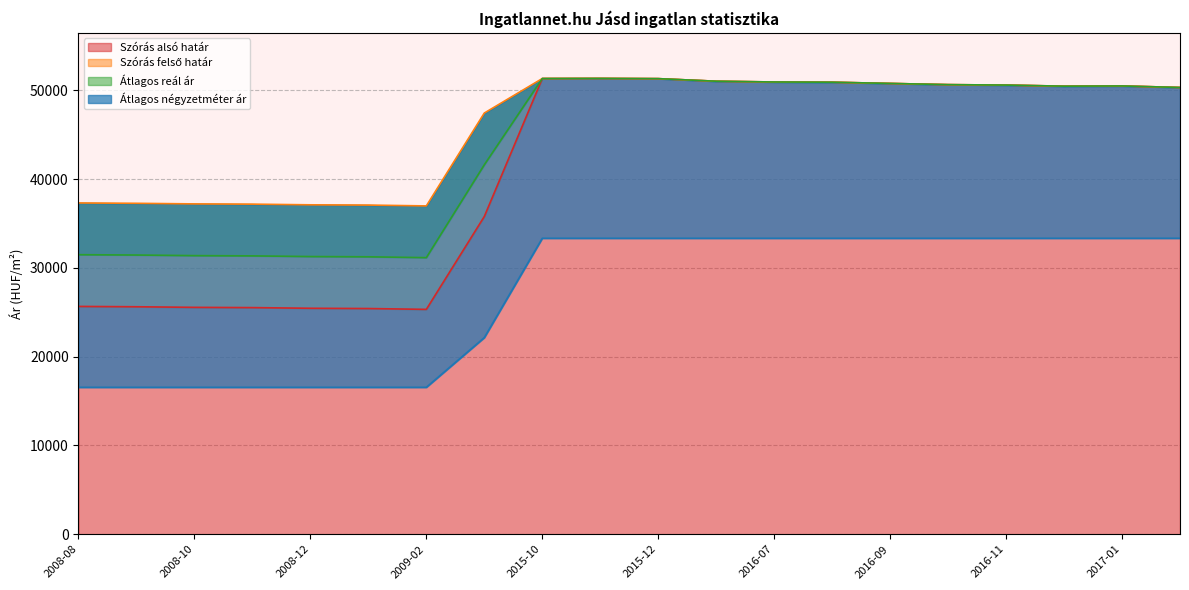

Which series has the widest spread of values?

Szórás alsó határ